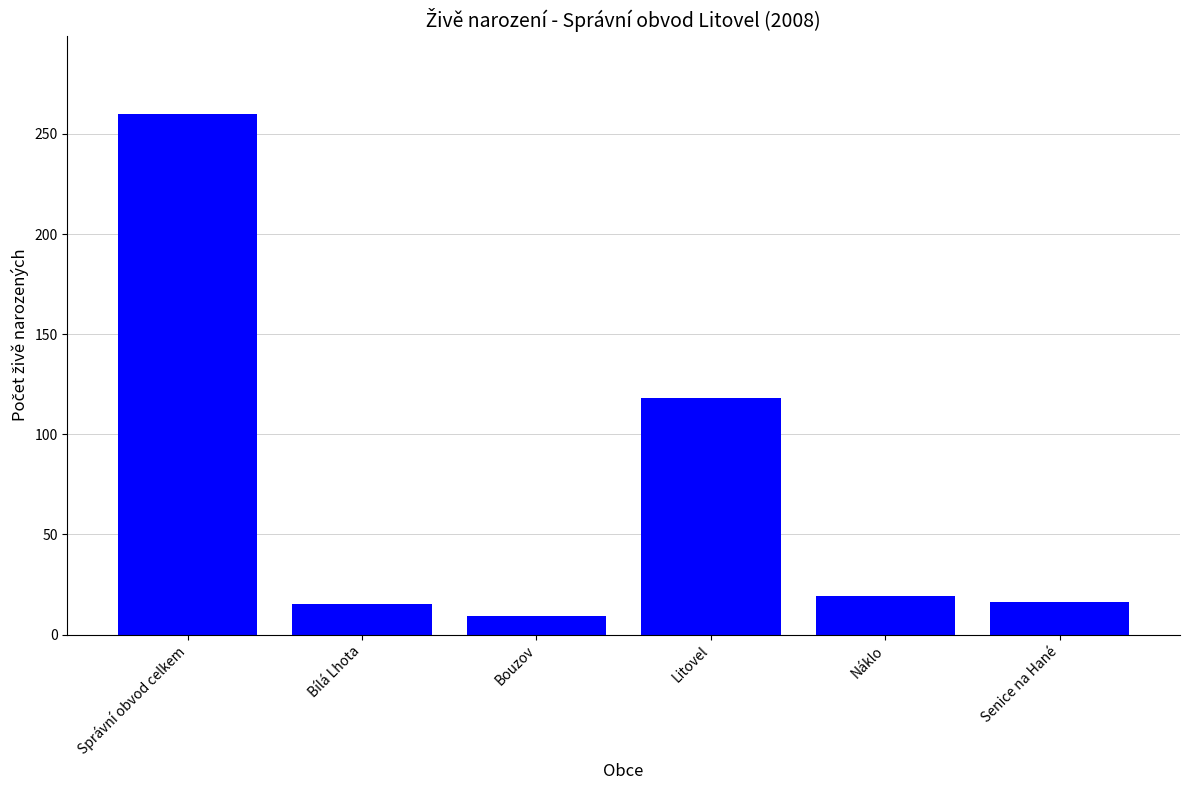

Which has a higher value, Litovel or Správní obvod celkem?

Správní obvod celkem